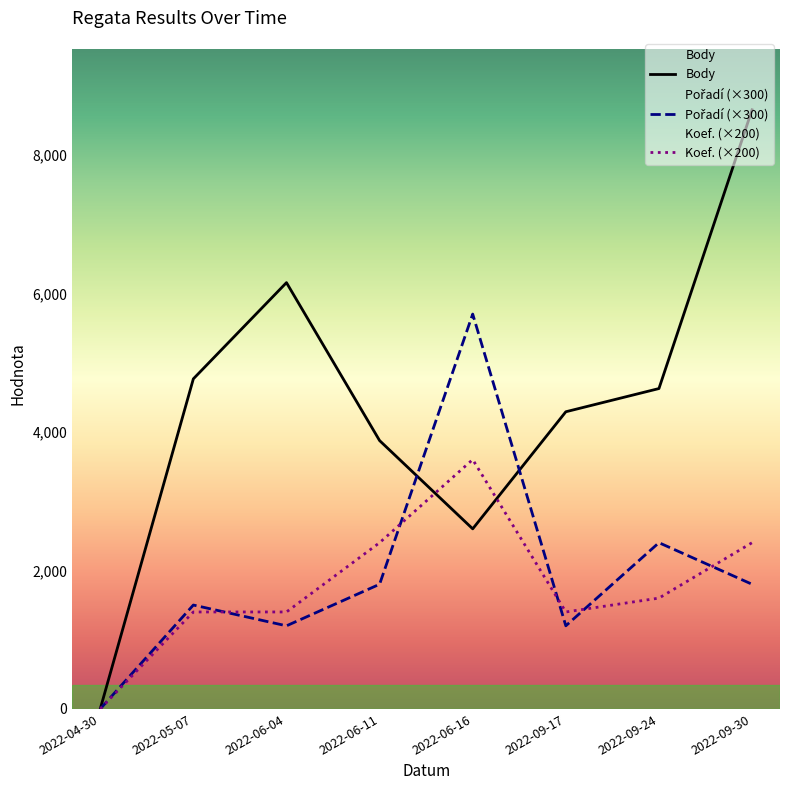

True or false: Pořadí and Body intersect in this chart.

True